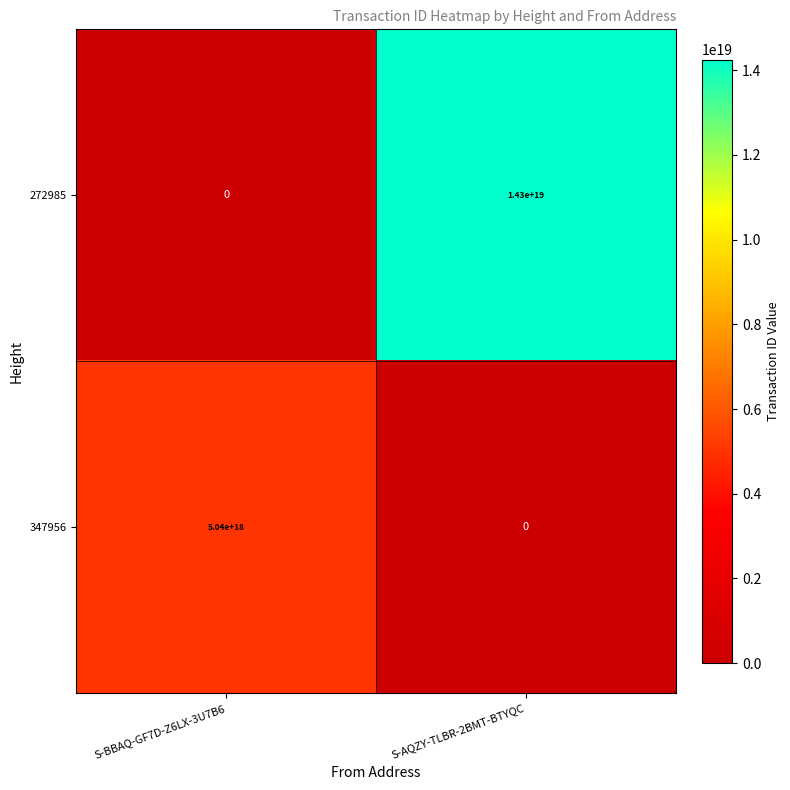

The value of 272985 at S-BBAQ-GF7D-Z6LX-3U7B6 is 9232598474097573888. True or false?

False